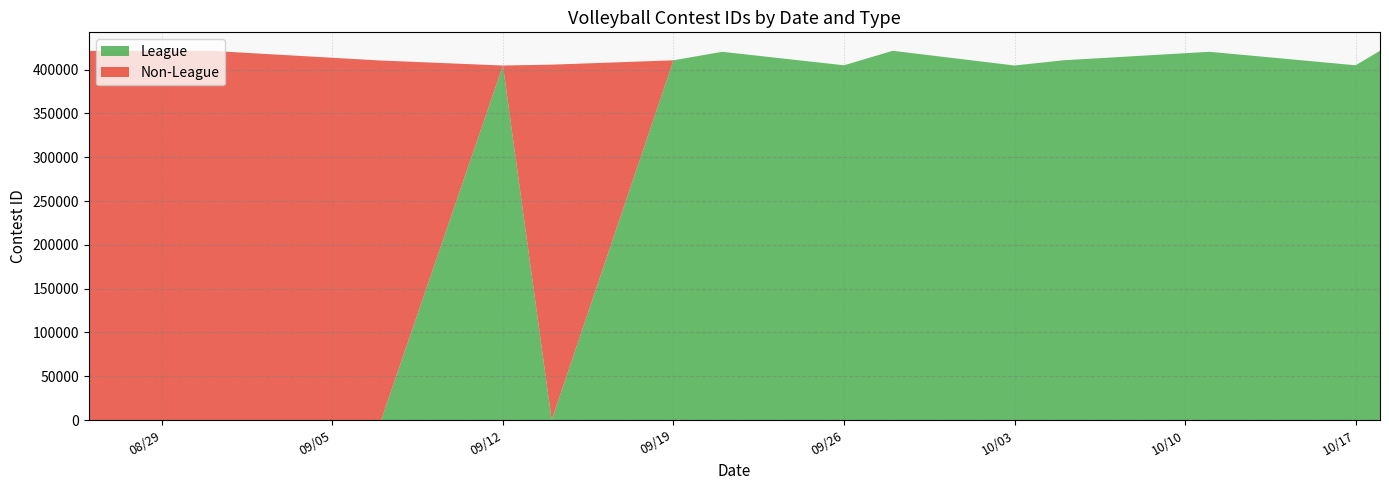

Reading right to left, transcribe all the data shown in this chart.

League: 10/18/23=421465	10/17/23=404927	10/11/23=420323	10/5/23=410624	10/3/23=404660	9/28/23=421459	9/26/23=404922	9/21/23=420321	9/19/23=410617	9/14/23=0	9/12/23=404655	9/7/23=0	8/31/23=0	8/26/23=0
Non-League: 10/18/23=0	10/17/23=0	10/11/23=0	10/5/23=0	10/3/23=0	9/28/23=0	9/26/23=0	9/21/23=0	9/19/23=0	9/14/23=405636	9/12/23=0	9/7/23=410332	8/31/23=421439	8/26/23=421442